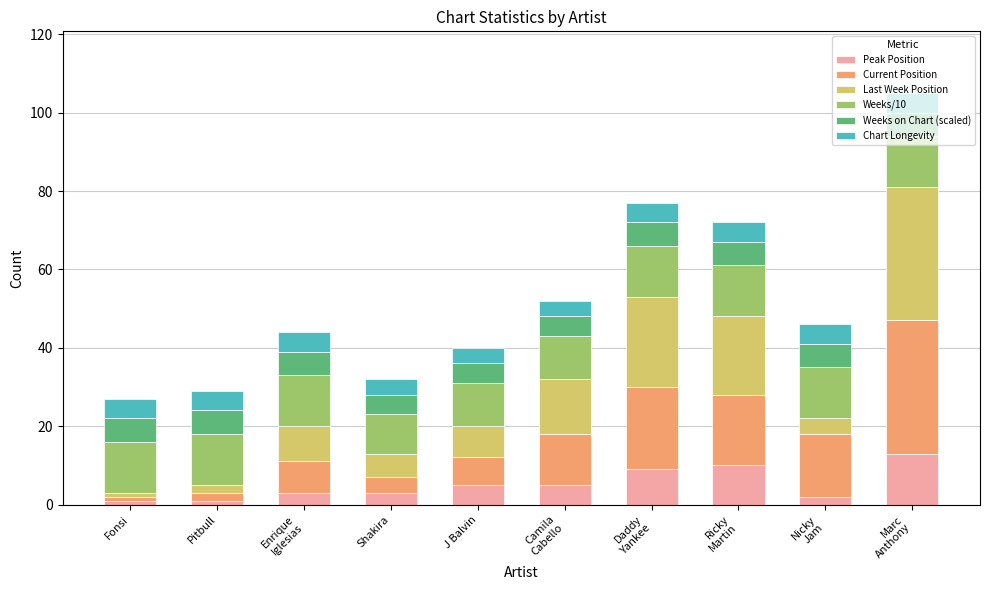

What is the average value of the Peak Position series?

5